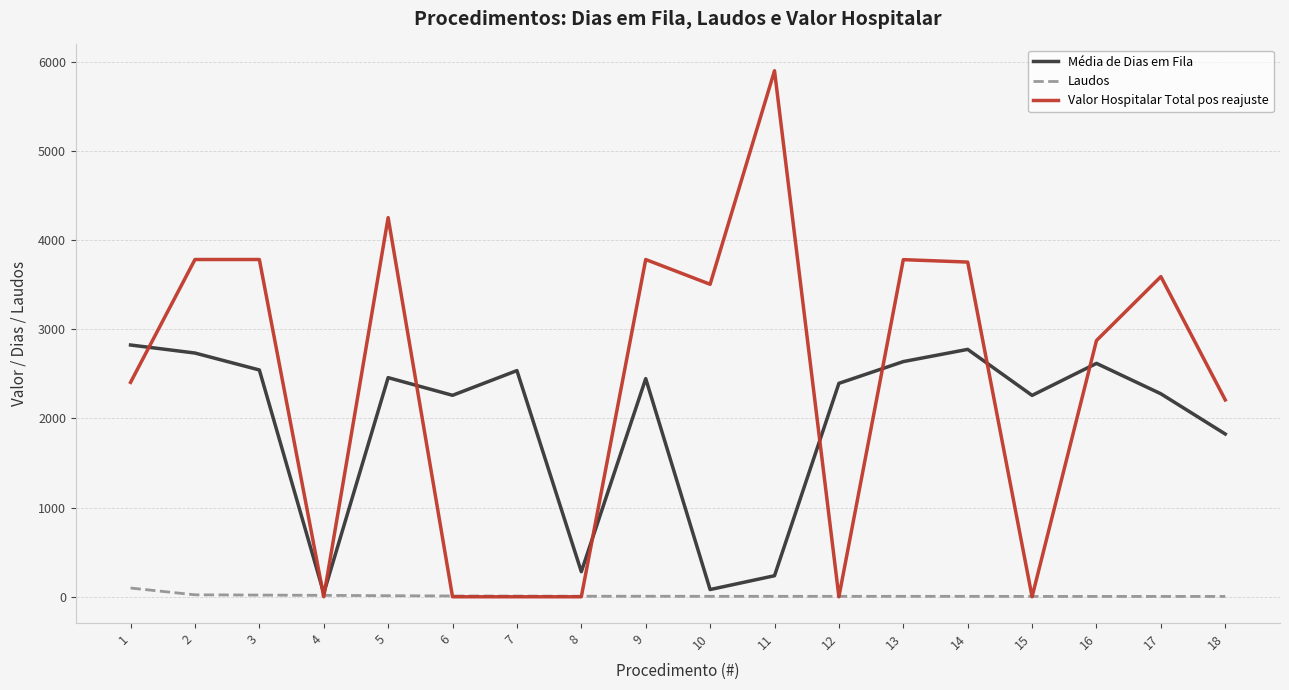

What is the average value of the Média de Dias em Fila series?

1956.4